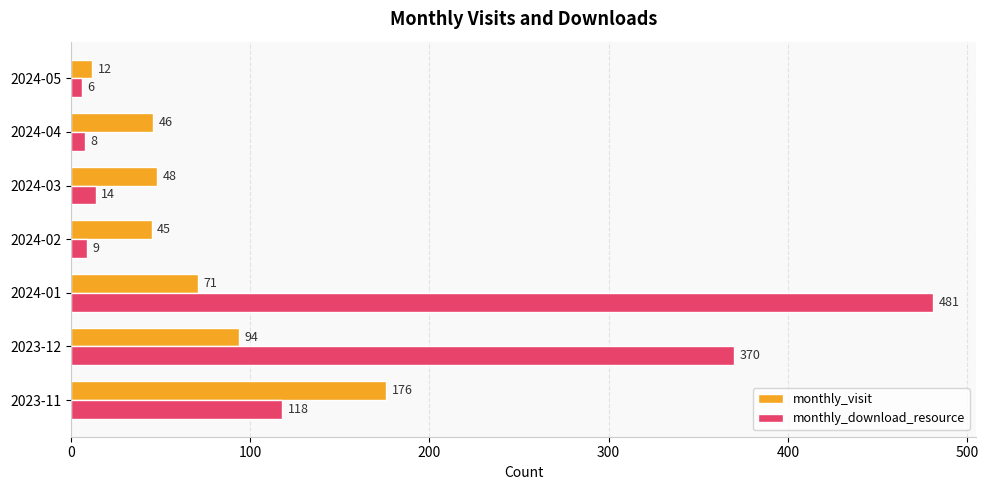

What is the smallest value displayed?

6